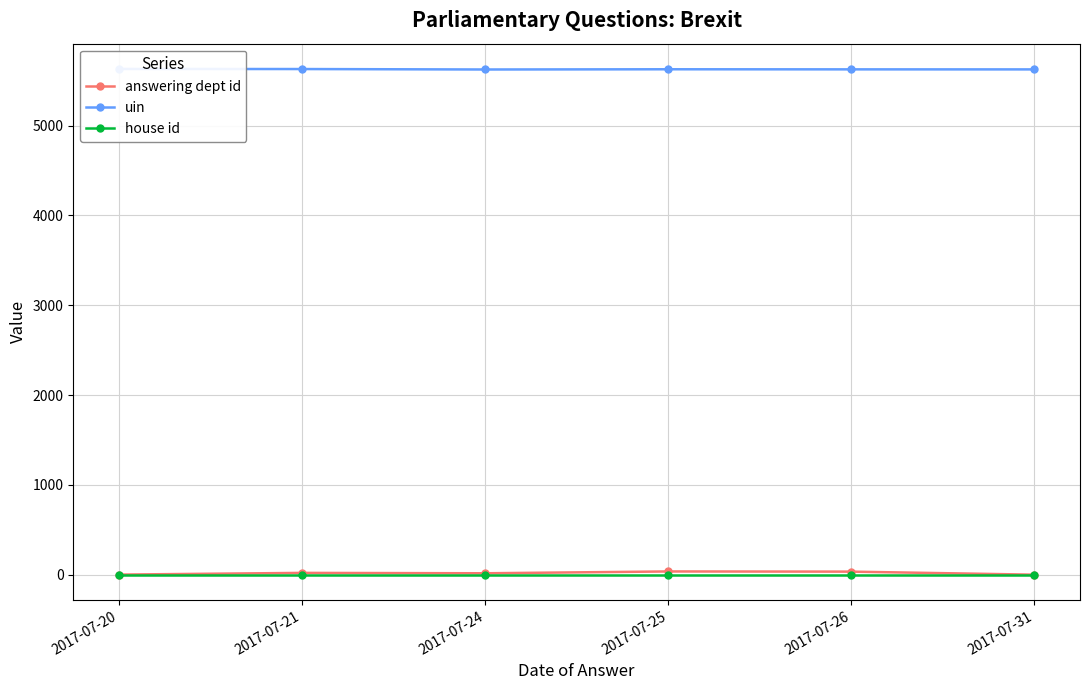

What is the sum of the uin values at 2017-07-21 and 2017-07-26?

11256.5